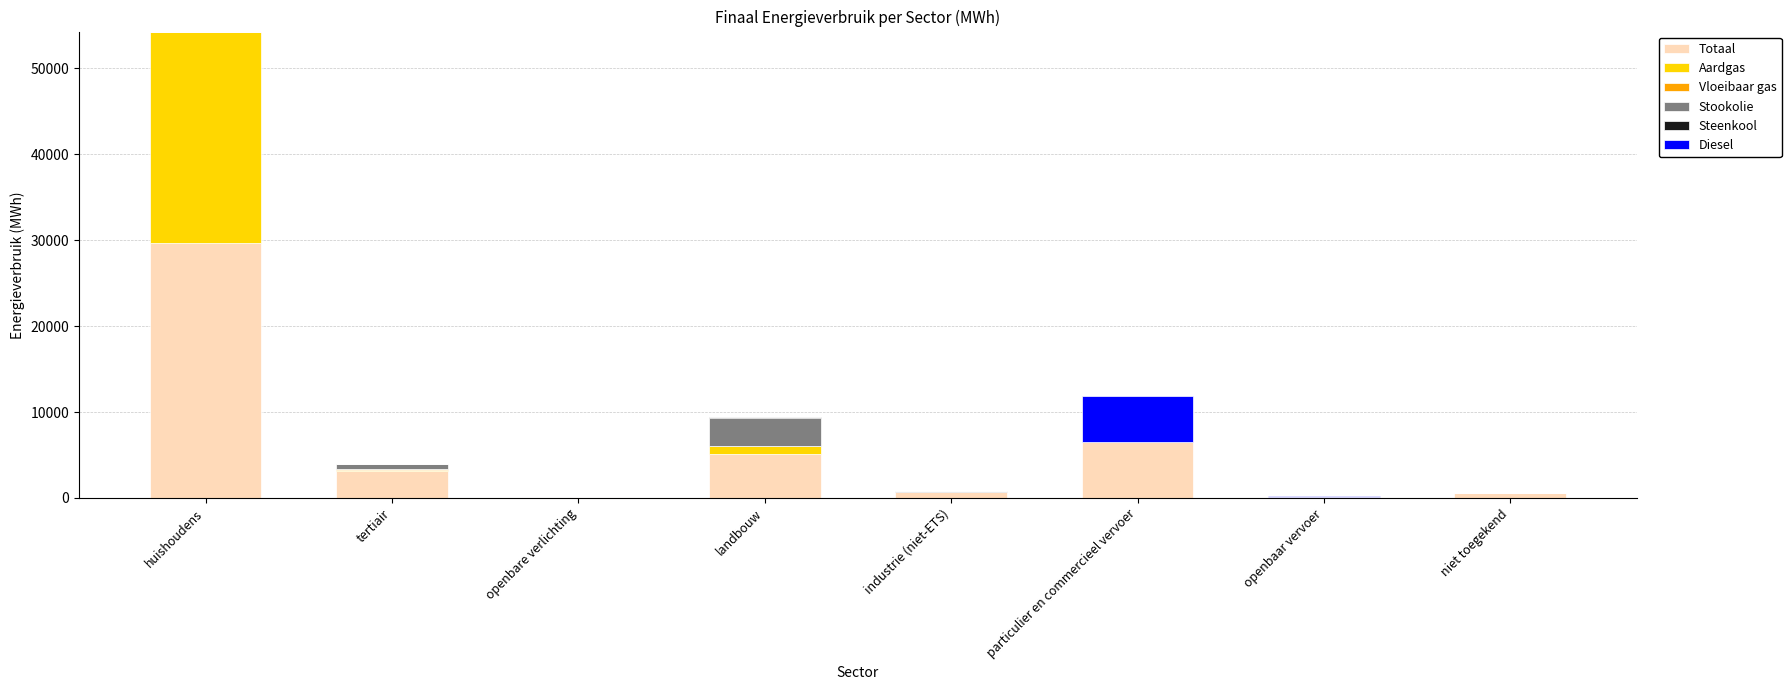

What is the highest value of the Totaal series?

29648.8